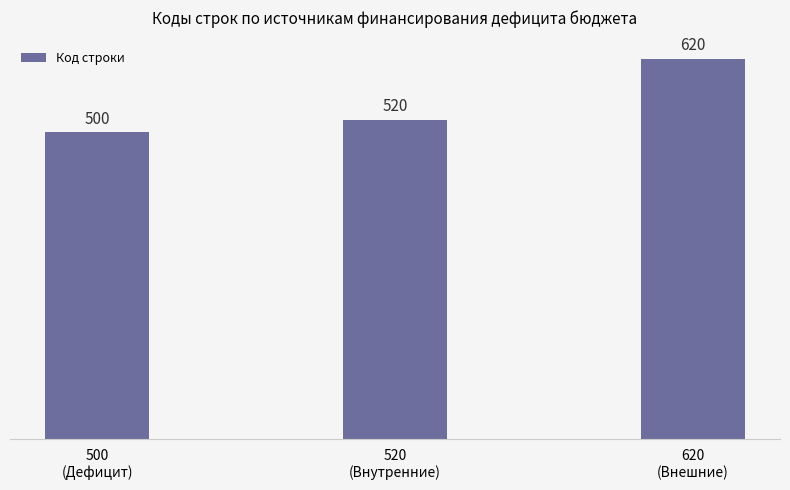

What is the average value?

547